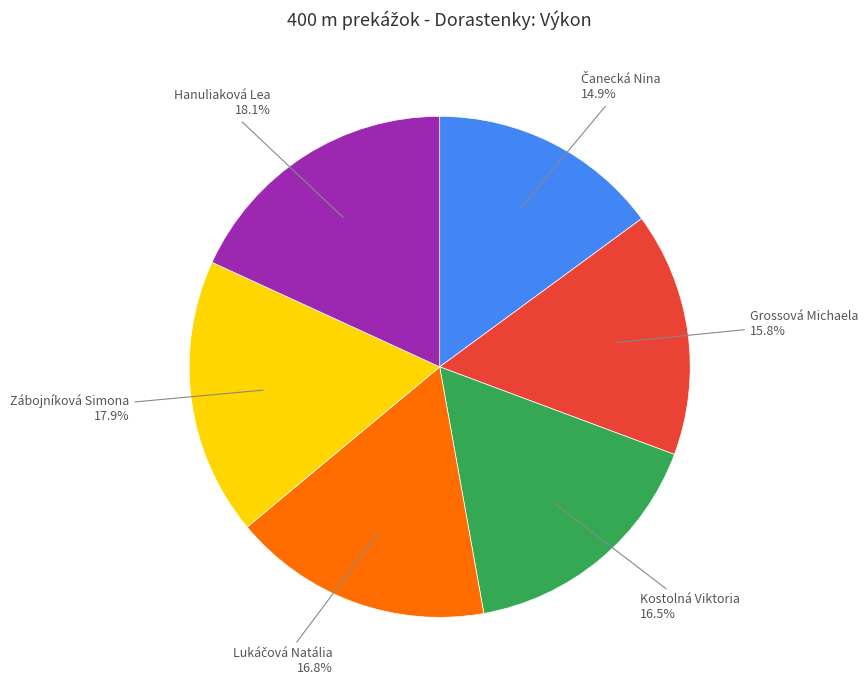

The Zábojníková Simona slice represents 18% of the pie. True or false?

True